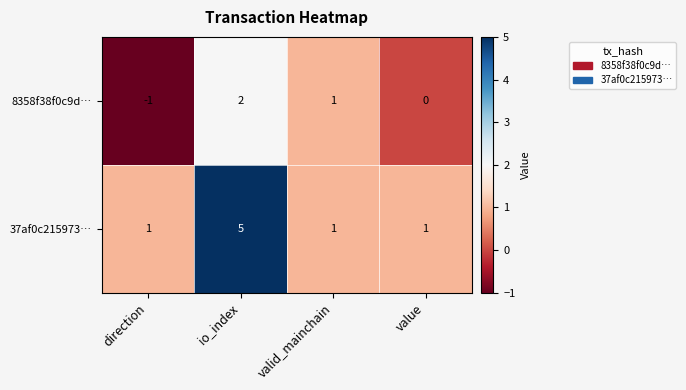

List the labels in order of 8358f38f0c9d… value, smallest first.

direction, value, valid_mainchain, io_index